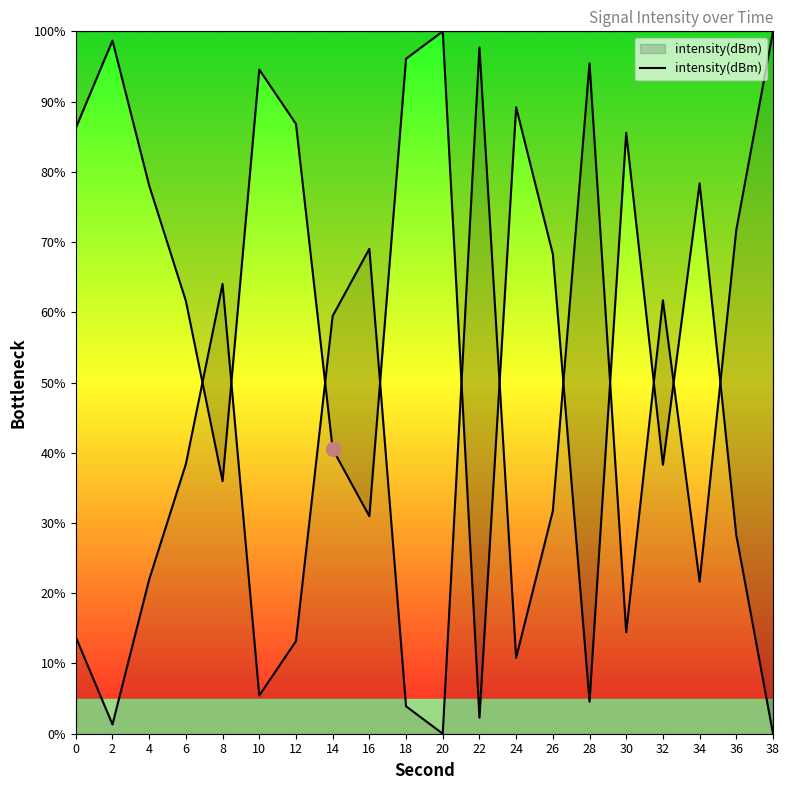

Between 34 and 4, which is larger?

34